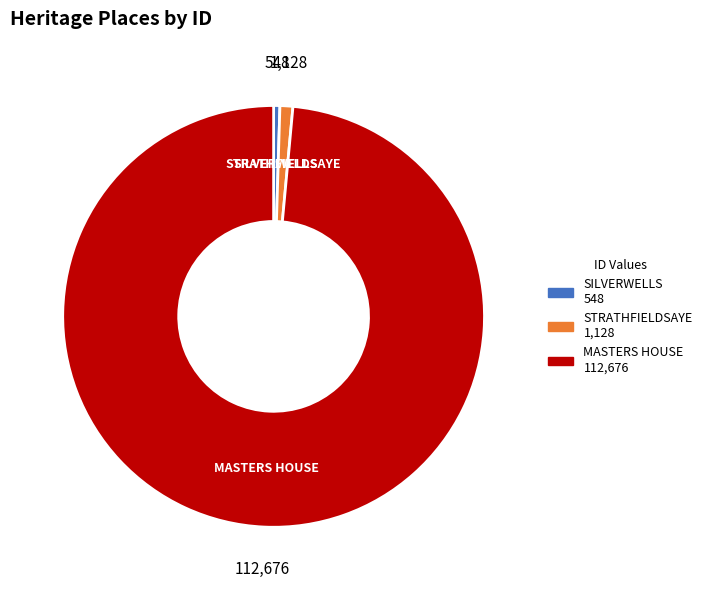

Is STRATHFIELDSAYE the majority of the pie?

No